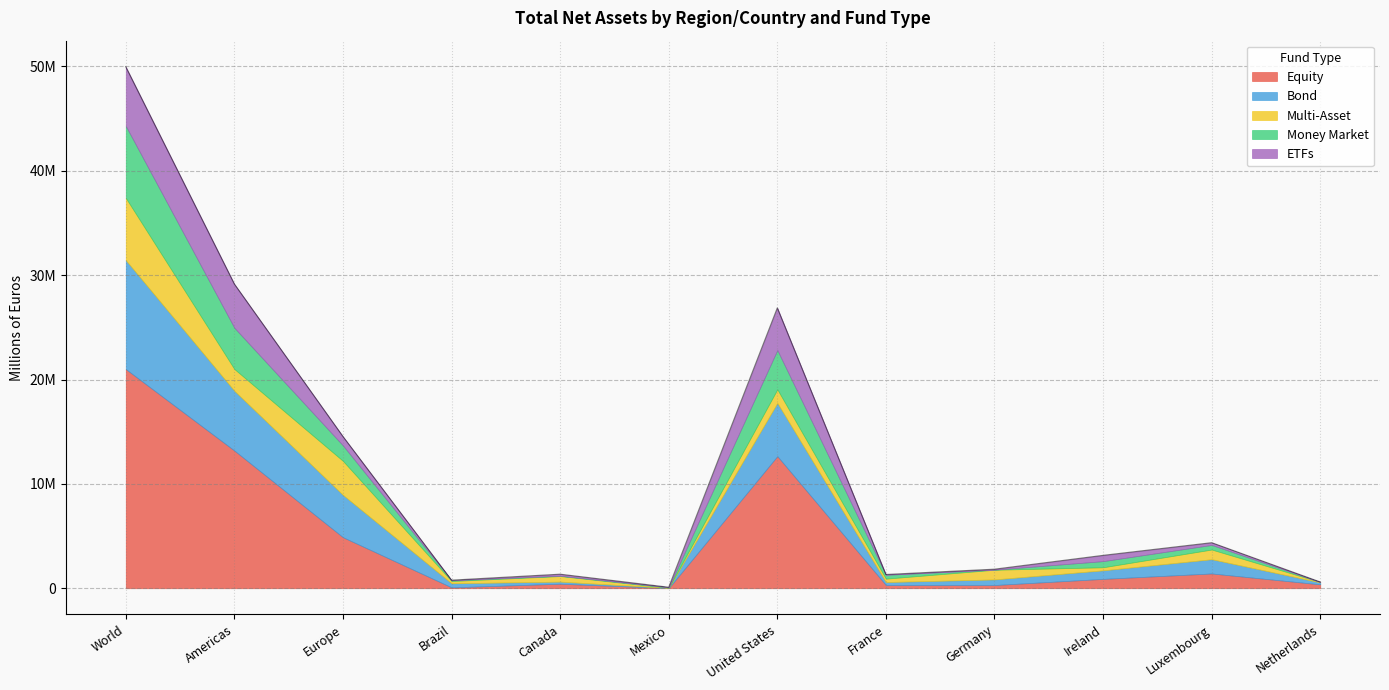

At which label does Bond reach its peak?

World